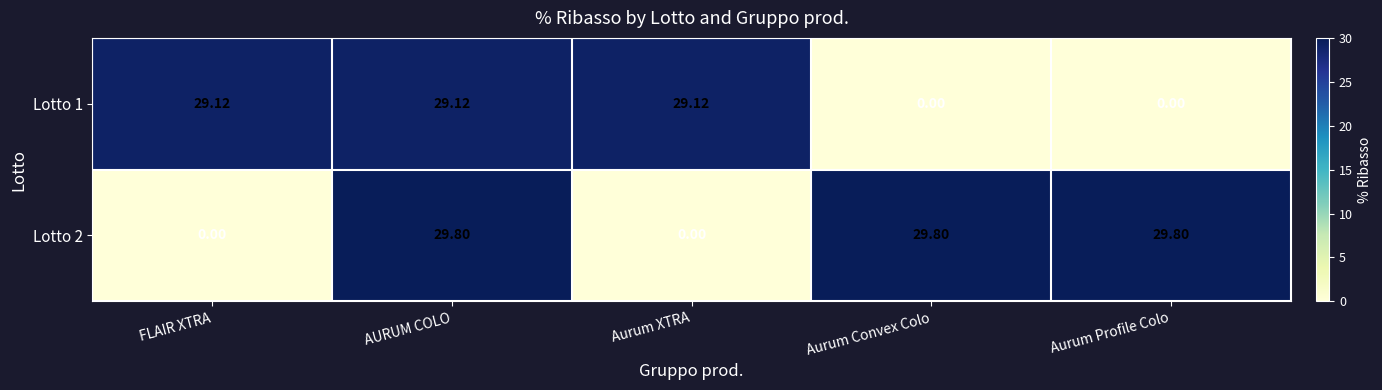

At which label does Lotto 1 first exceed 29?

FLAIR XTRA